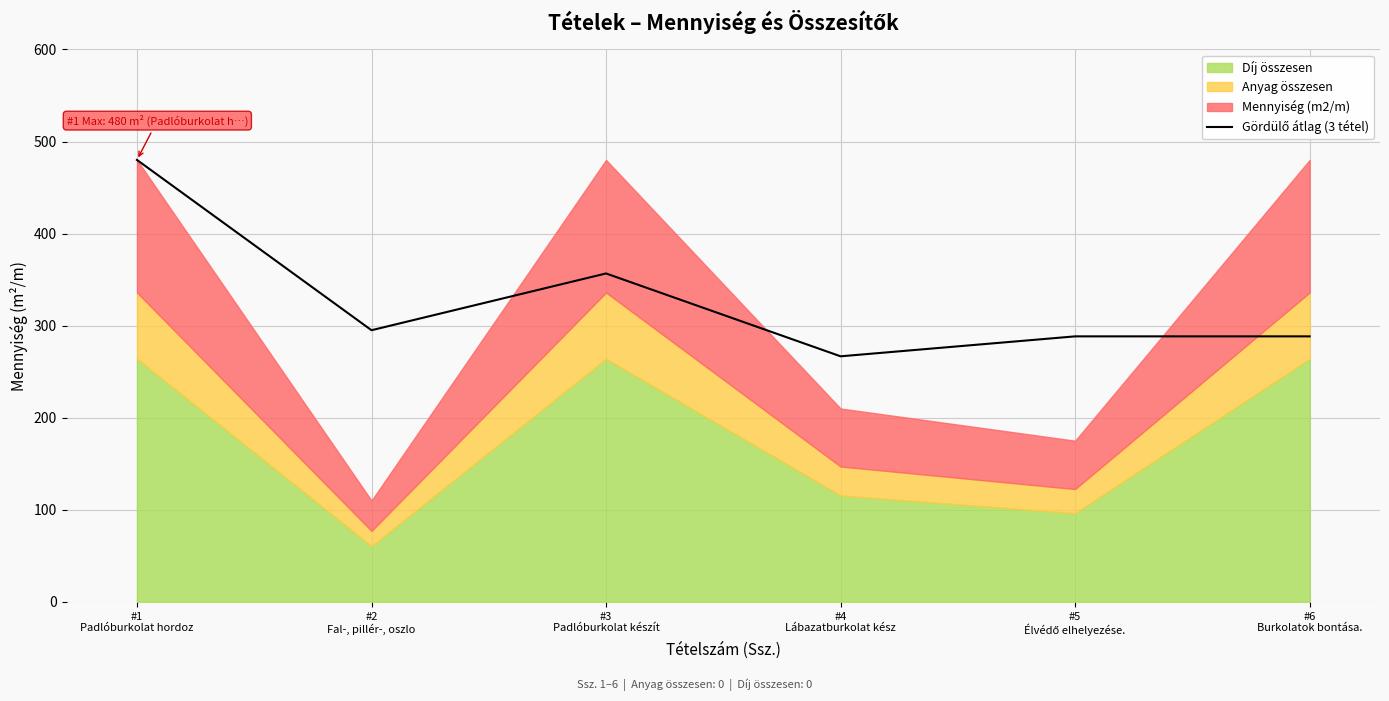

What is the change in value from #4
Lábazatburkolat kész to #5
Élvédő elhelyezése.?

+21.7